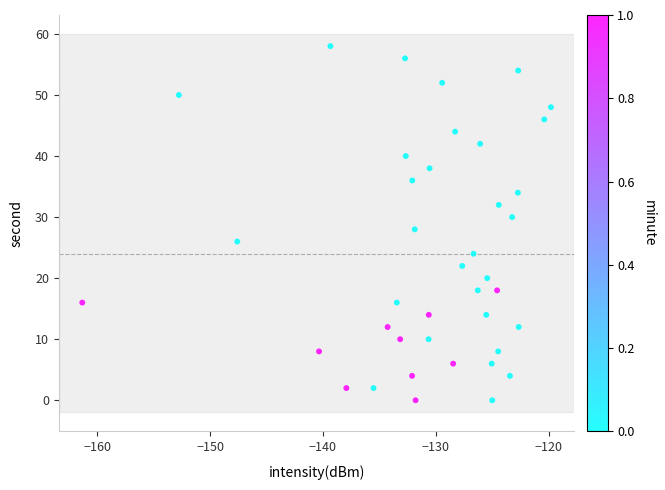

What is the range of Y values (max minus min)?

58